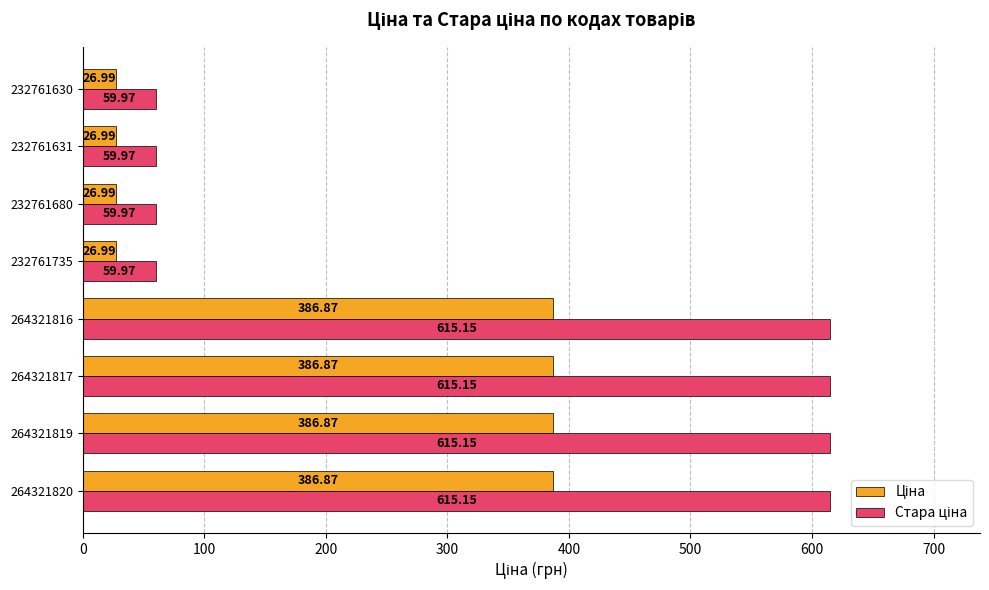

At how many categories does at least one series exceed 87?

4